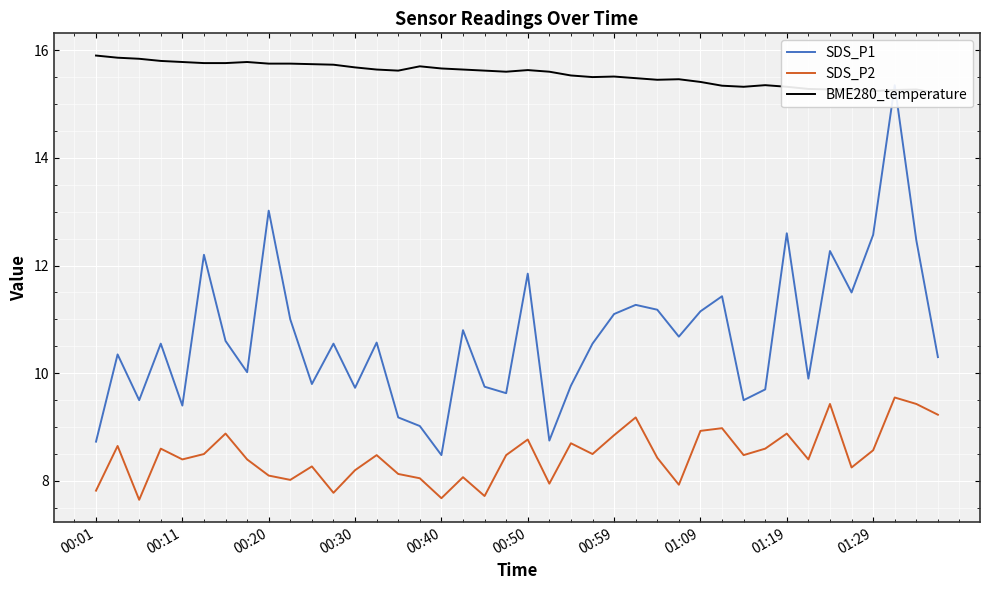

What is the value of the BME280_temperature point at the 16th from the left?

15.7